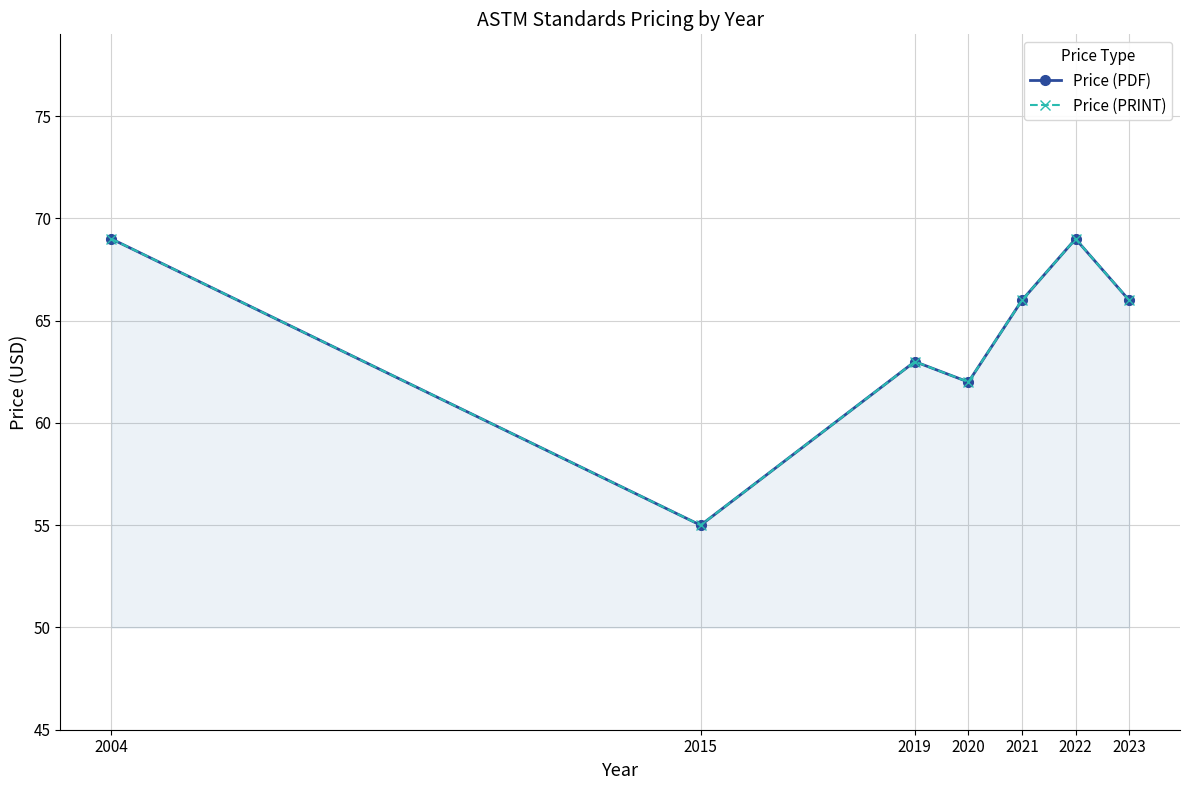

Reading left to right, list all the values displayed in this chart.

Price (PDF): 69	55	63	62	66	69	66
Price (PRINT): 69	55	63	62	66	69	66